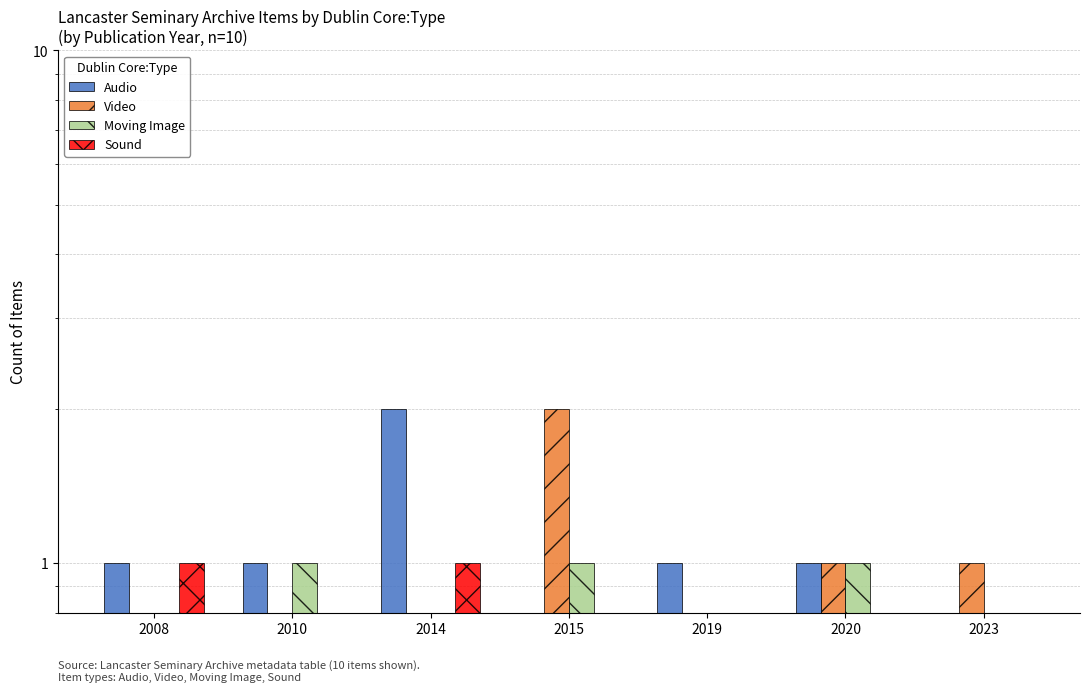

What are all the series names shown in the legend?

Audio, Video, Moving Image, Sound